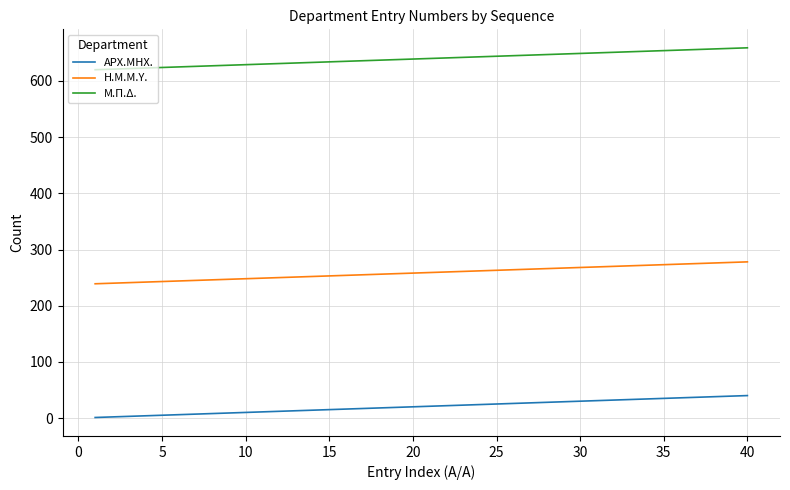

What is the lowest value of the Μ.Π.Δ. series?

620